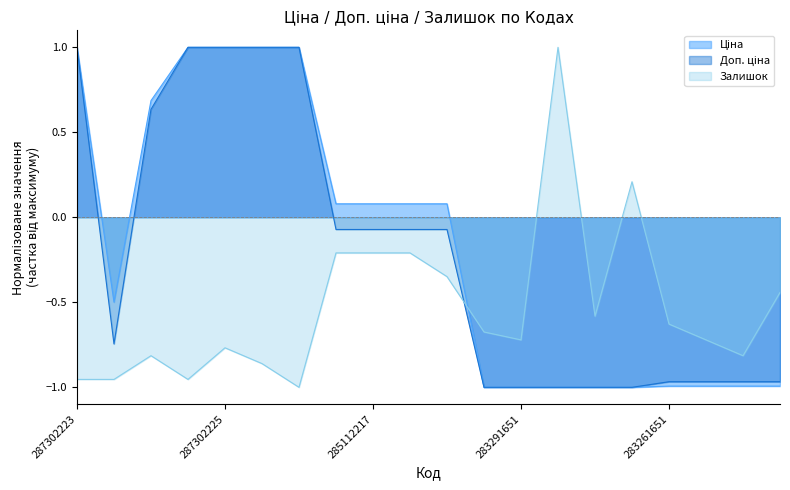

What is the difference between the highest and lowest values at 283291651?

0.3